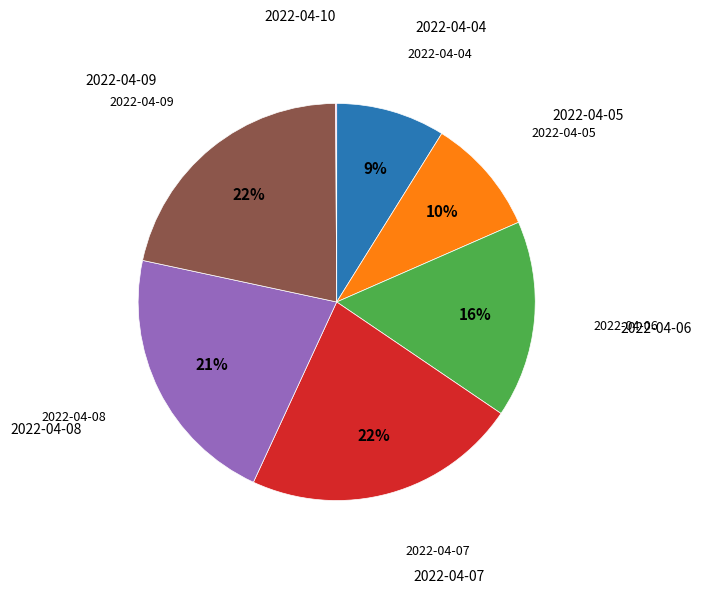

To the nearest percent, what is the difference between the largest and smallest slice percentages?

22%